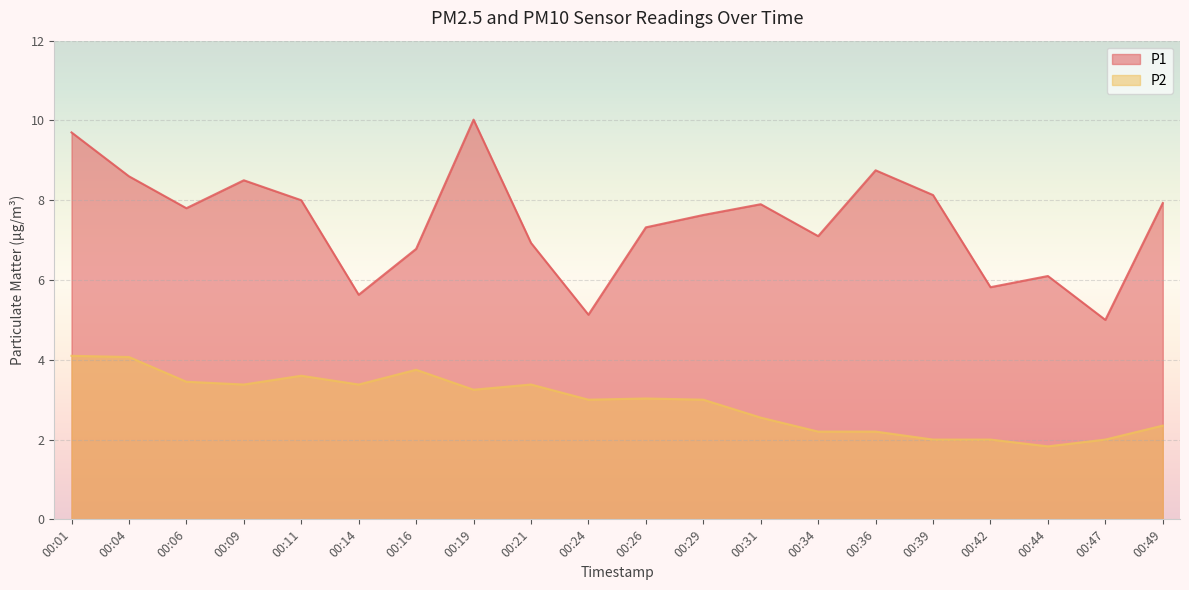

At how many categories does at least one series exceed 2?

20